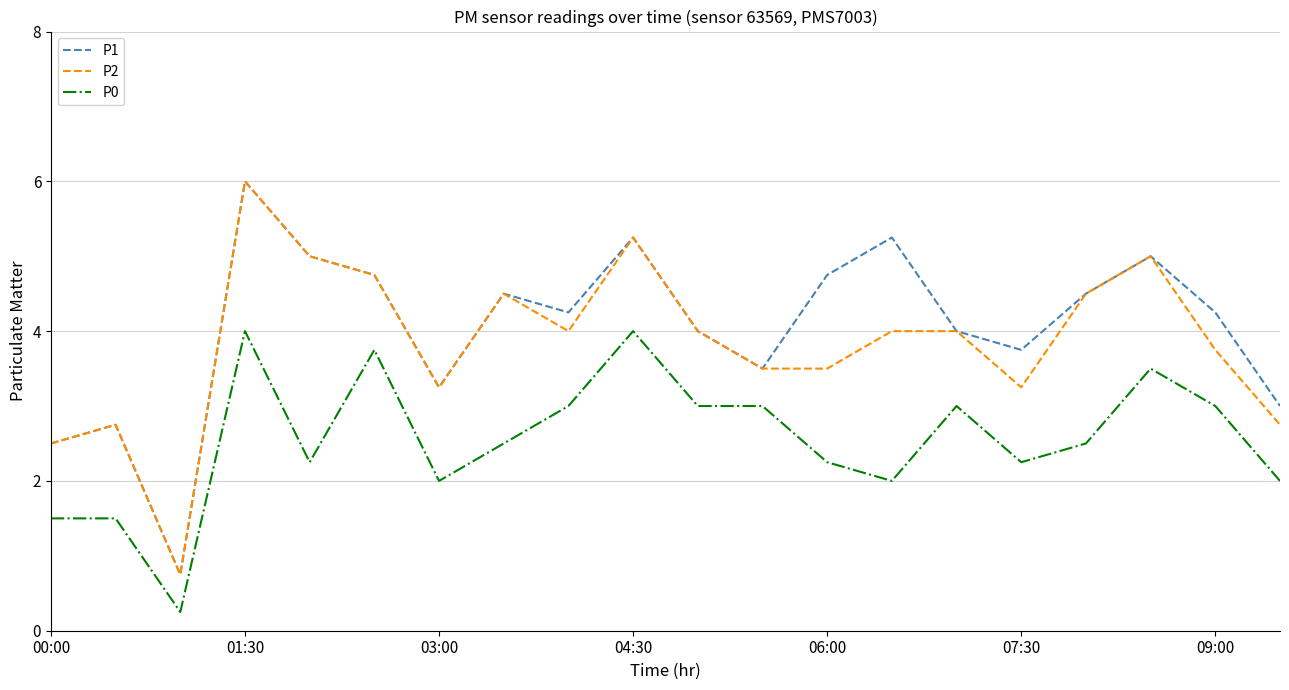

What is the highest value of the P0 series?

4.0